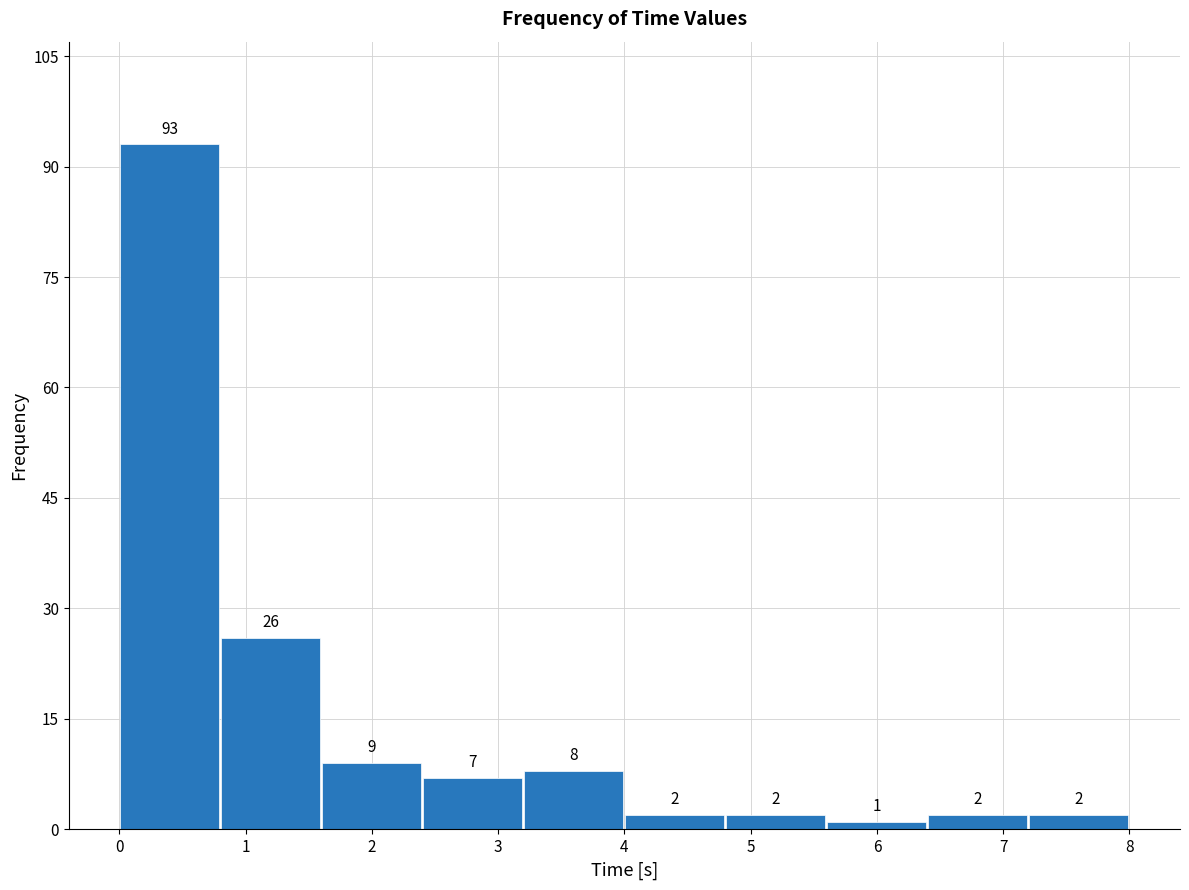

Reading left to right, transcribe this chart: for each bar, give the range it covers on the x-axis and its height.

0.0 to 0.8: 93
0.8 to 1.6: 26
1.6 to 2.4: 9
2.4 to 3.2: 7
3.2 to 4.0: 8
4.0 to 4.8: 2
4.8 to 5.6: 2
5.6 to 6.4: 1
6.4 to 7.2: 2
7.2 to 8.0: 2